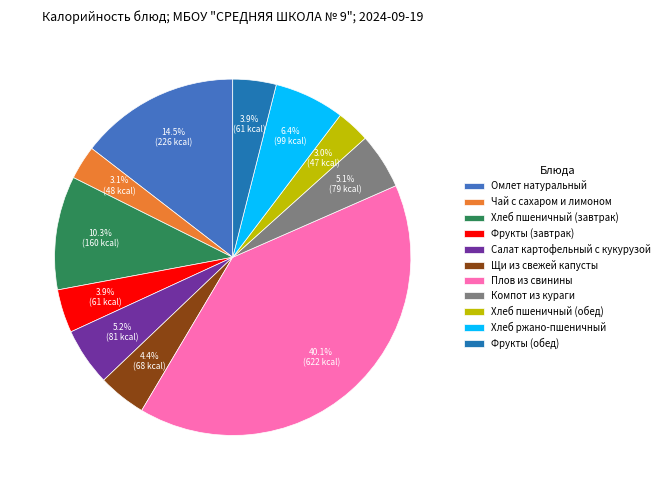

How many segments does this pie chart have?

11